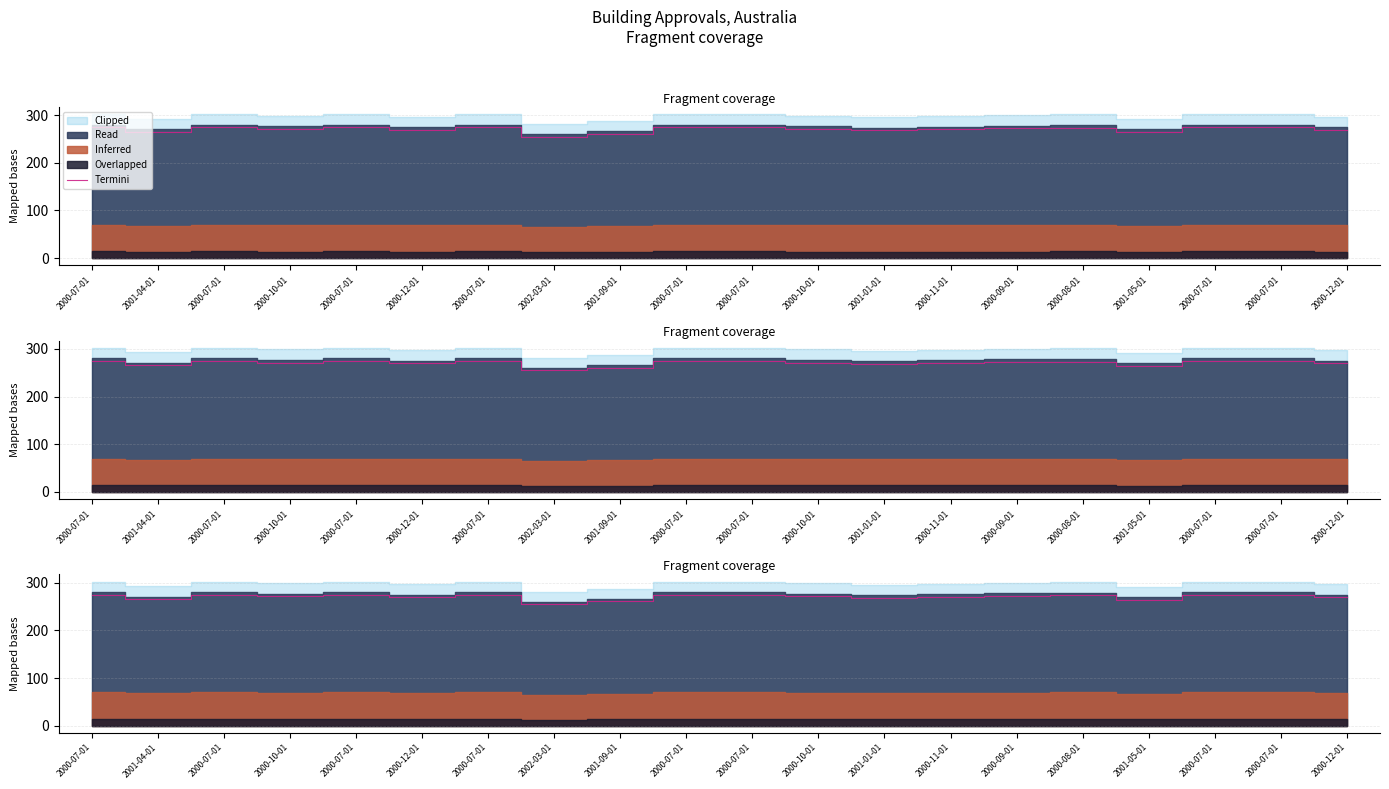

Between 2000-07-01 and 2000-07-01, which is larger?

2000-07-01